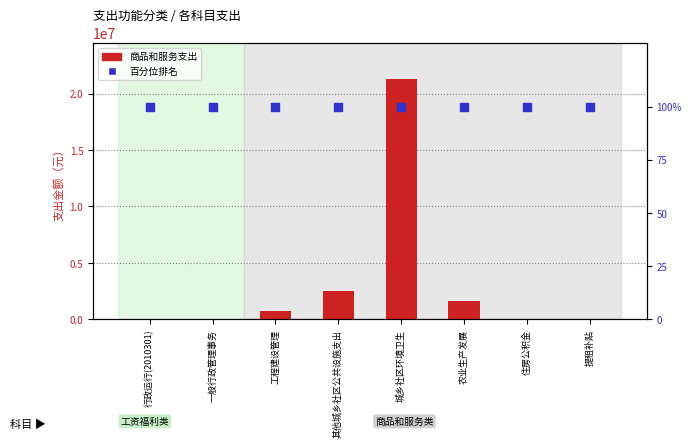

Which series reaches the minimum Y coordinate?

商品和服务支出